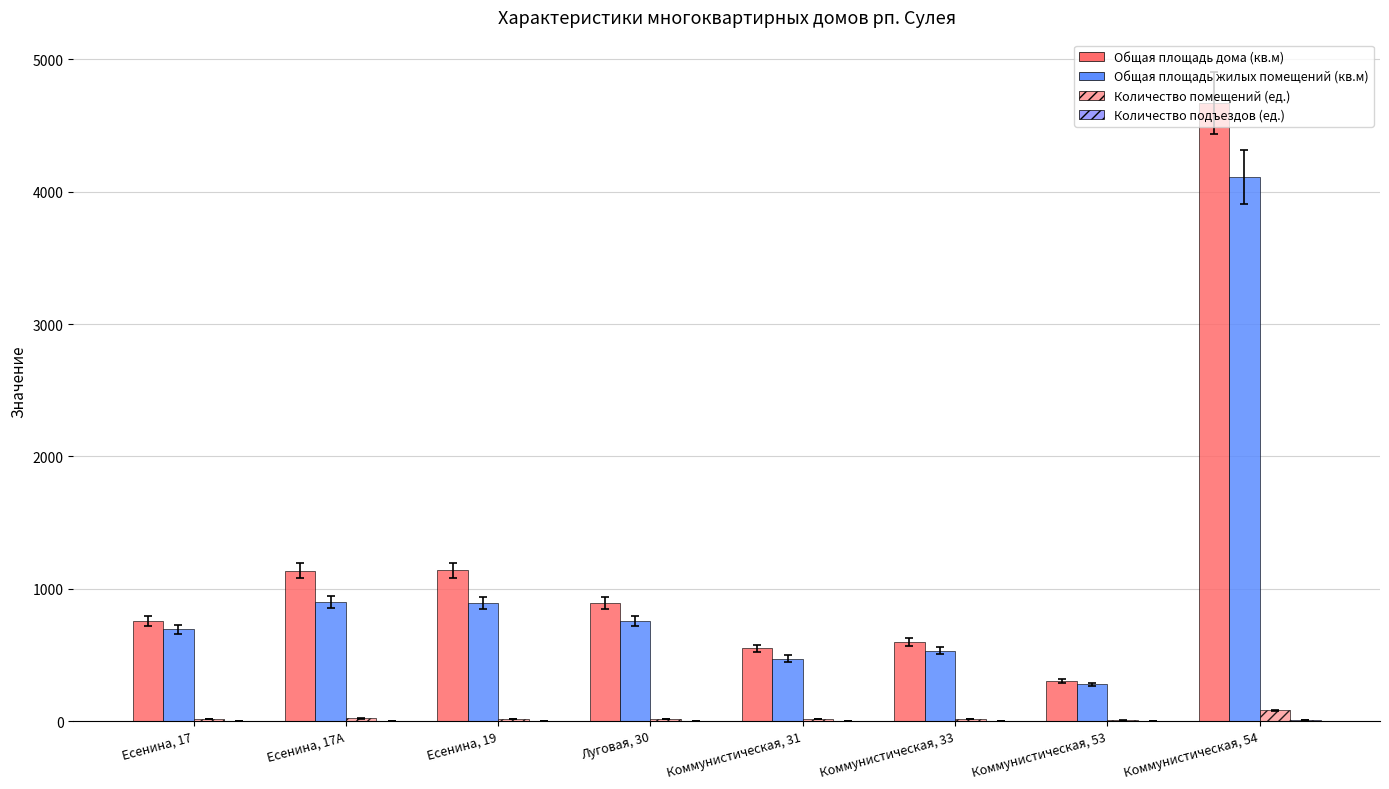

Are the bars grouped side by side (vs. stacked)?

Yes